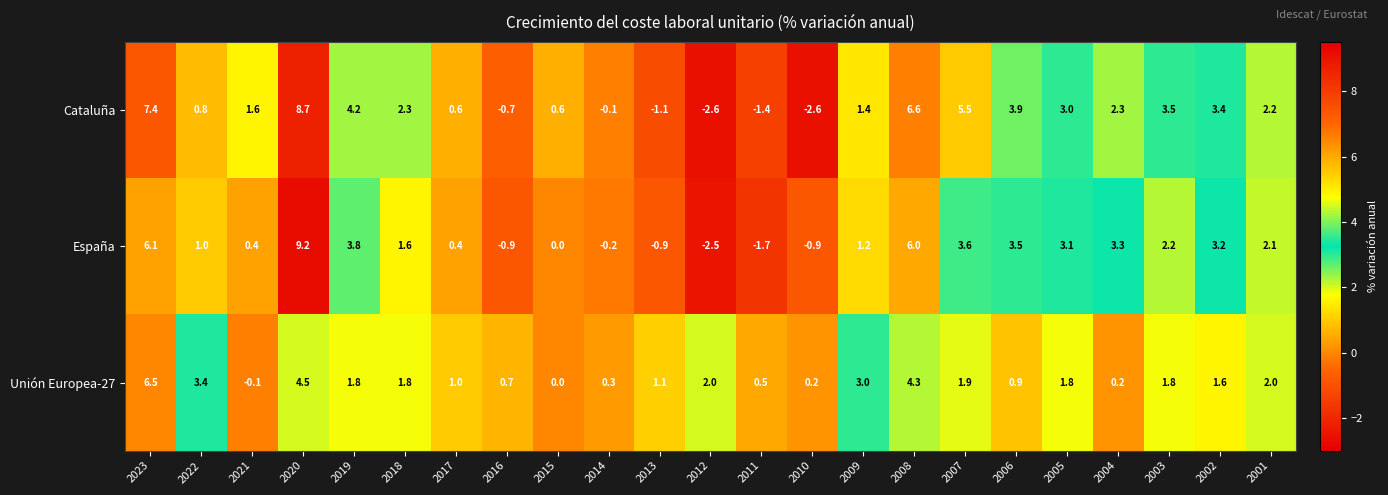

At which label does España reach its minimum?

2012